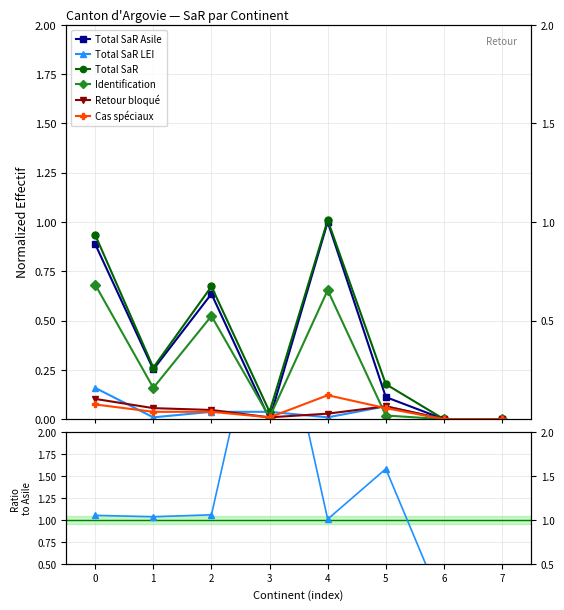

Rank the series by their maximum value, from highest to lowest.

Total SaR, Total SaR Asile, Identification, Total SaR LEI, Cas spéciaux, Retour bloqué